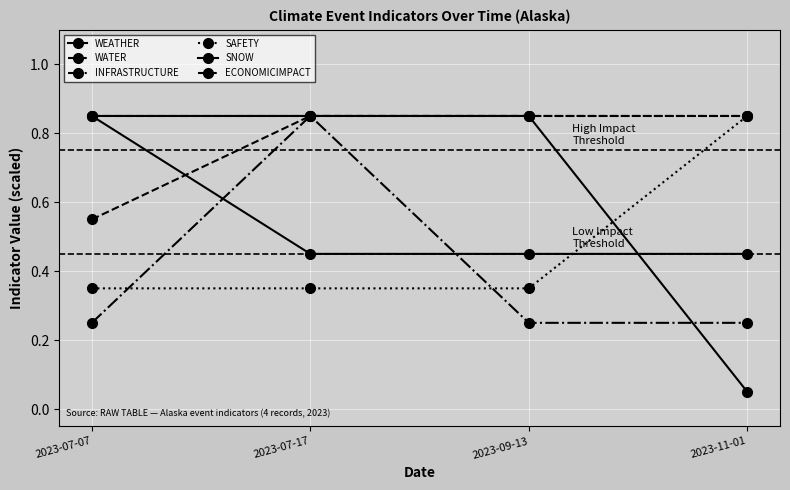

The WEATHER series shows 0.9 at 2023-09-13. True or false?

True